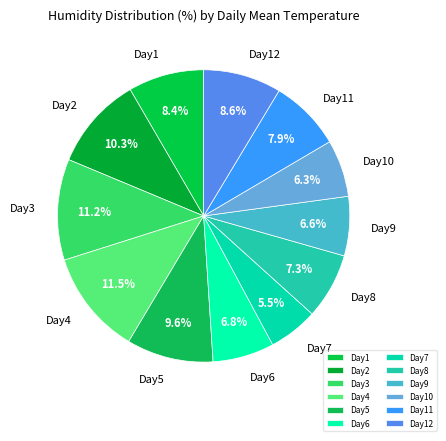

To the nearest percent, what is the average slice percentage?

8%